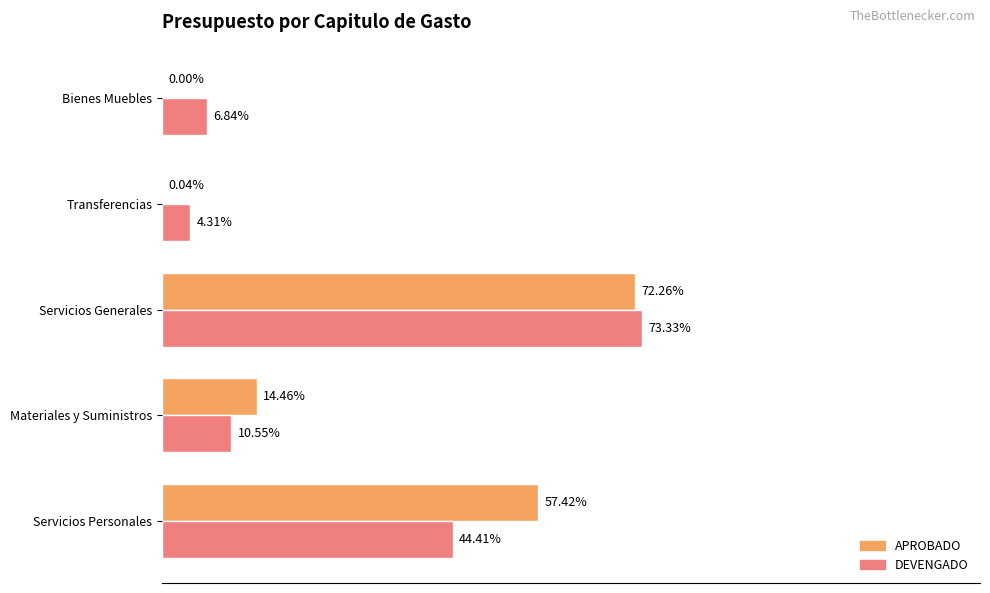

What are all the series names shown in the legend?

APROBADO, DEVENGADO